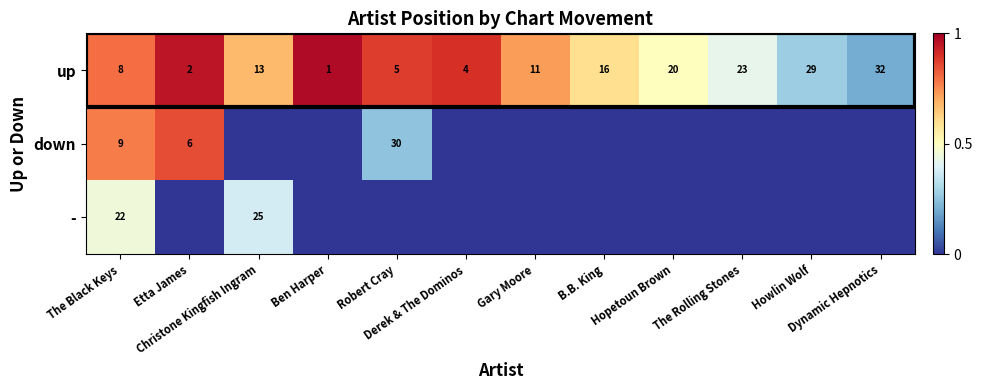

What is the highest value of the up series?

32